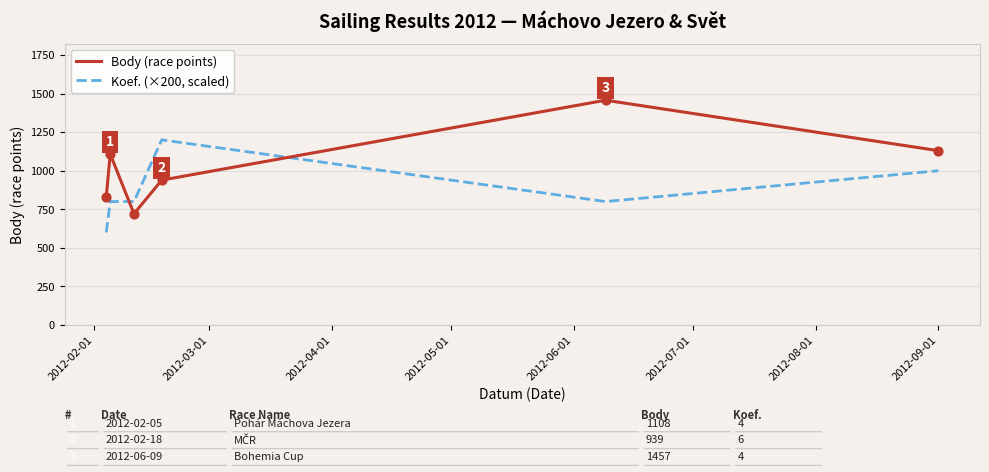

Which series has the largest total across all categories?

Body (race points)